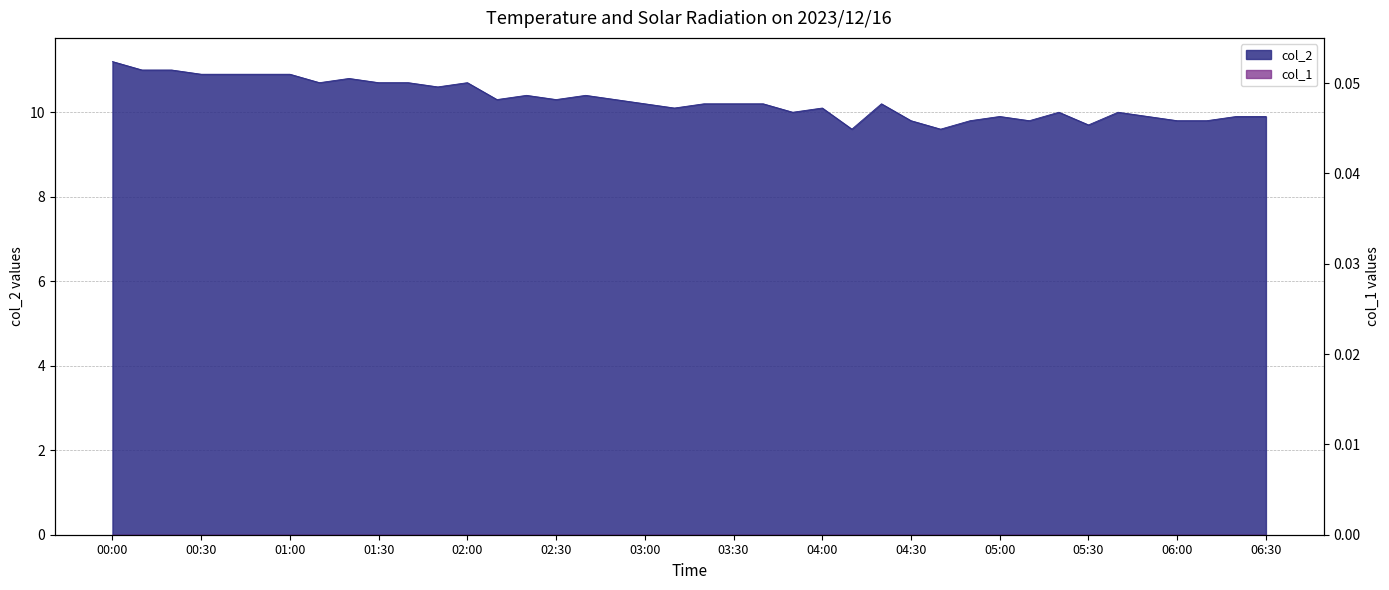

The chart shows a value of 14.5 at 2023/12/16 03:40. True or false?

False